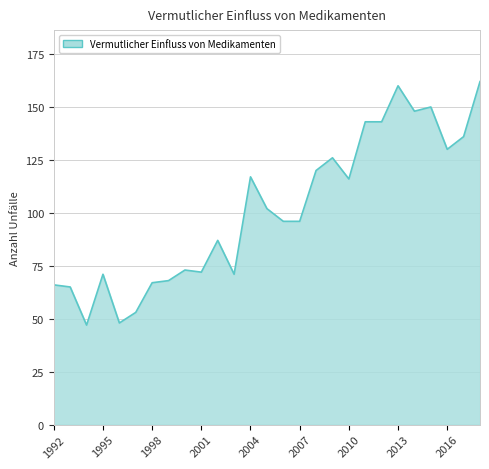

What is the smallest value displayed?

47